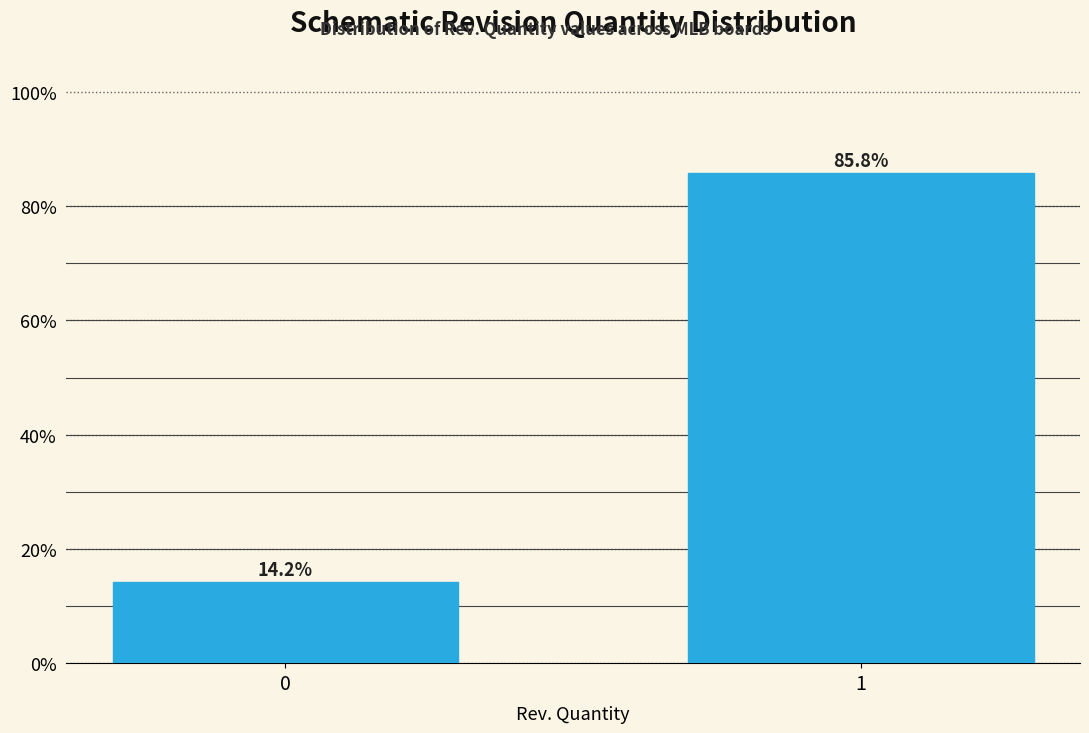

Reading left to right, what are all the values shown in this chart?

14.2	85.8